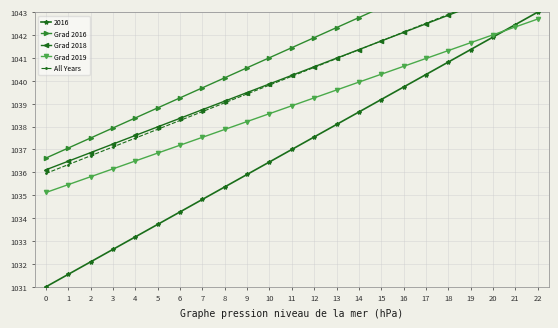

What is the average value of the Grad 2016 series?

1041.4